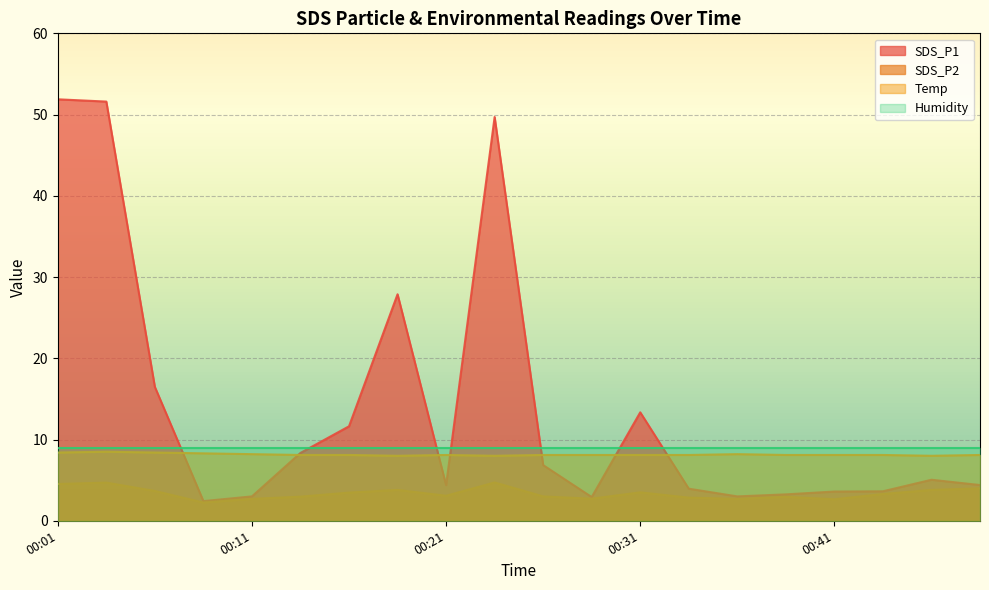

Which series has the largest range (max minus min)?

SDS_P1